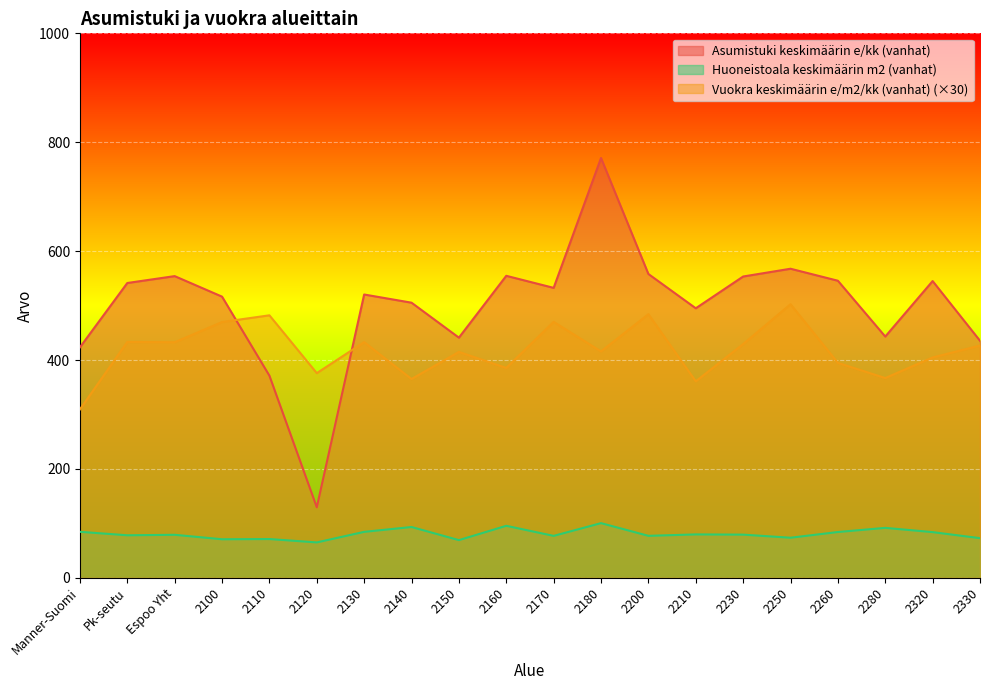

Reading left to right, what are all the values shown in this chart?

Asumistuki keskimäärin e/kk (vanhat): Manner-Suomi=423.3	Pk-seutu=541.5	Espoo Yht=554.1	2100=516.4	2110=371.2	2120=129.6	2130=520.3	2140=505.3	2150=441.1	2160=554.7	2170=532.5	2180=771.0	2200=558.0	2210=495.0	2230=553.4	2250=567.7	2260=545.6	2280=443.1	2320=545.0	2330=435.4
Vuokra keskimäärin e/m2/kk (vanhat): Manner-Suomi=309.3	Pk-seutu=433.2	Espoo Yht=432.6	2100=469.8	2110=482.1	2120=375.9	2130=432.9	2140=365.1	2150=414.9	2160=385.5	2170=470.1	2180=415.8	2200=484.2	2210=360.9	2230=429.3	2250=502.5	2260=394.8	2280=366.9	2320=404.7	2330=426.6
Huoneistoala keskimäärin m2 (vanhat): Manner-Suomi=84.5	Pk-seutu=78.1	Espoo Yht=79.0	2100=70.8	2110=71.2	2120=65.0	2130=84.4	2140=93.3	2150=69.2	2160=95.5	2170=77.0	2180=100.4	2200=77.1	2210=79.7	2230=79.3	2250=73.6	2260=84.1	2280=91.7	2320=83.9	2330=72.8